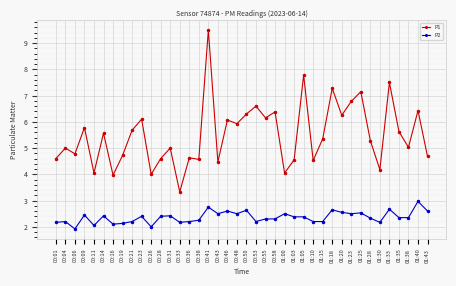

What is the average value of the P2 series?

2.4